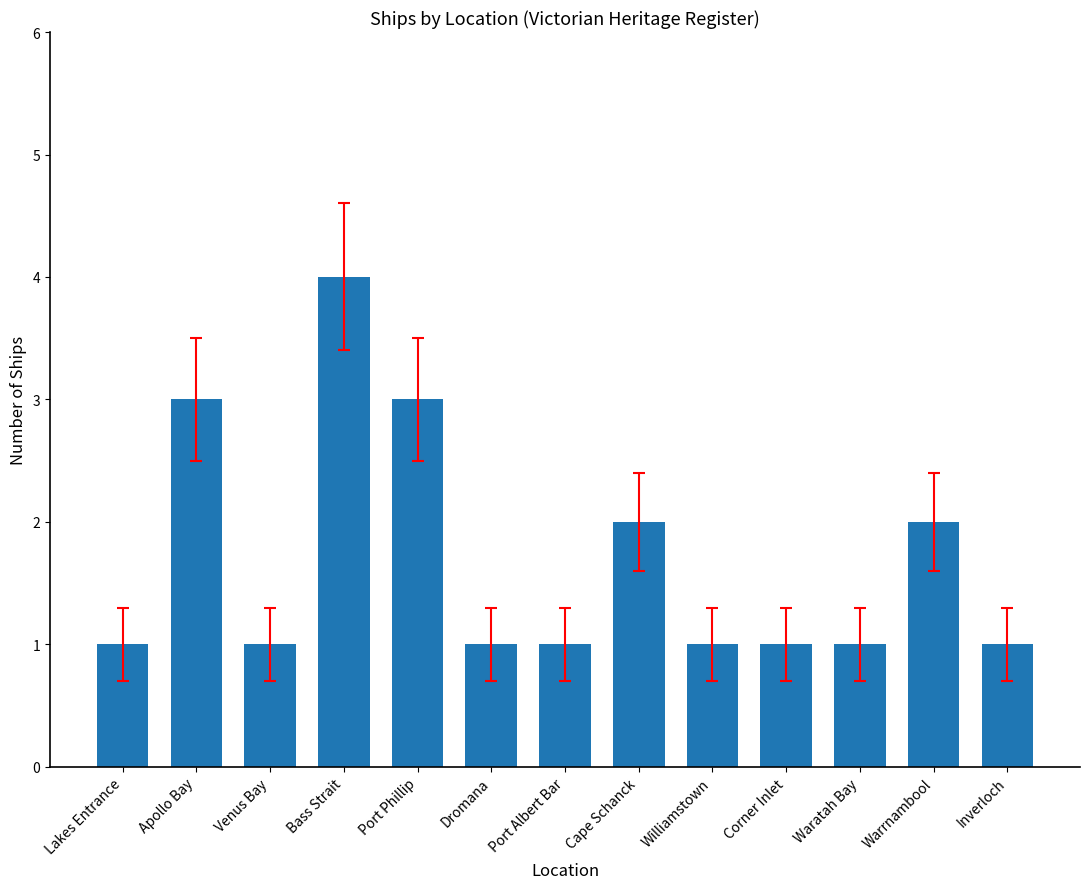

What is the difference between the maximum and minimum values?

3